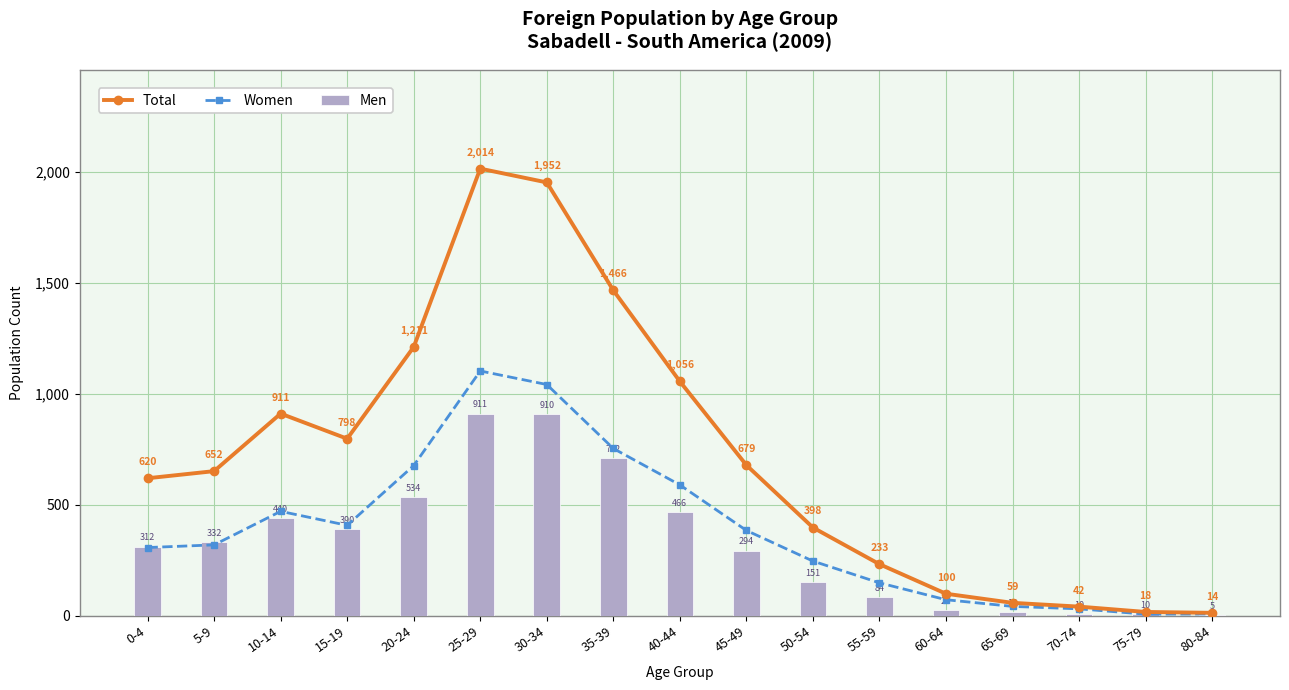

List the series in order of their peak value, lowest first.

Men, Women, Total